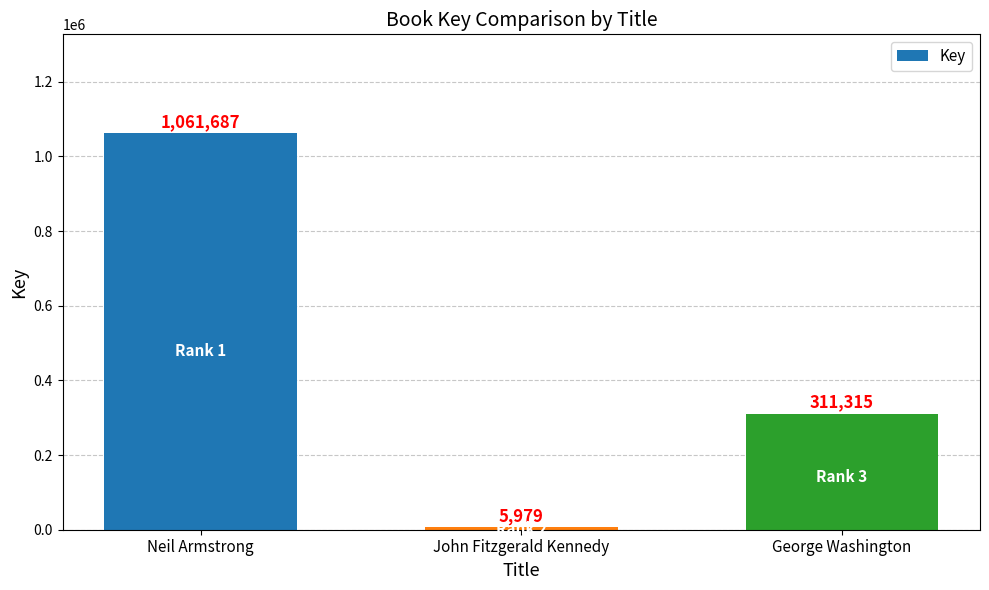

What is the sum of the values at John Fitzgerald Kennedy and Neil Armstrong?

1067666